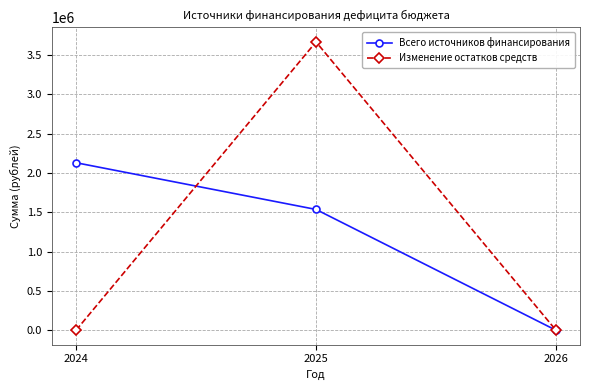

How many values in the Изменение остатков средств series exceed 0?

1